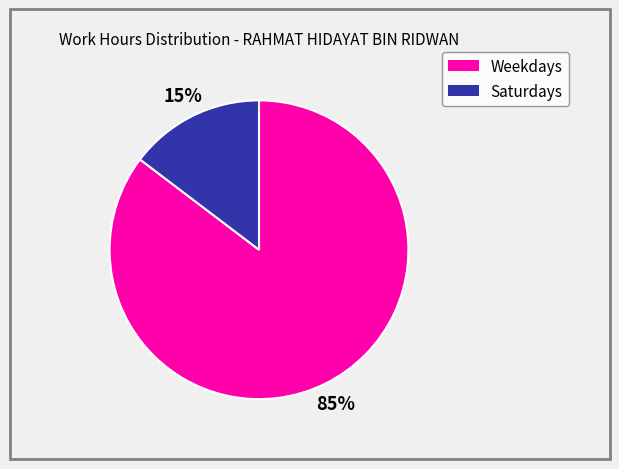

How many slices are in this pie chart?

2